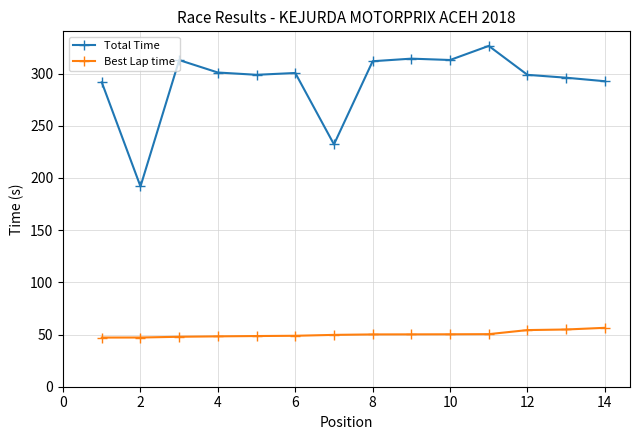

True or false: Total Time and Best Lap time cross at least once.

False